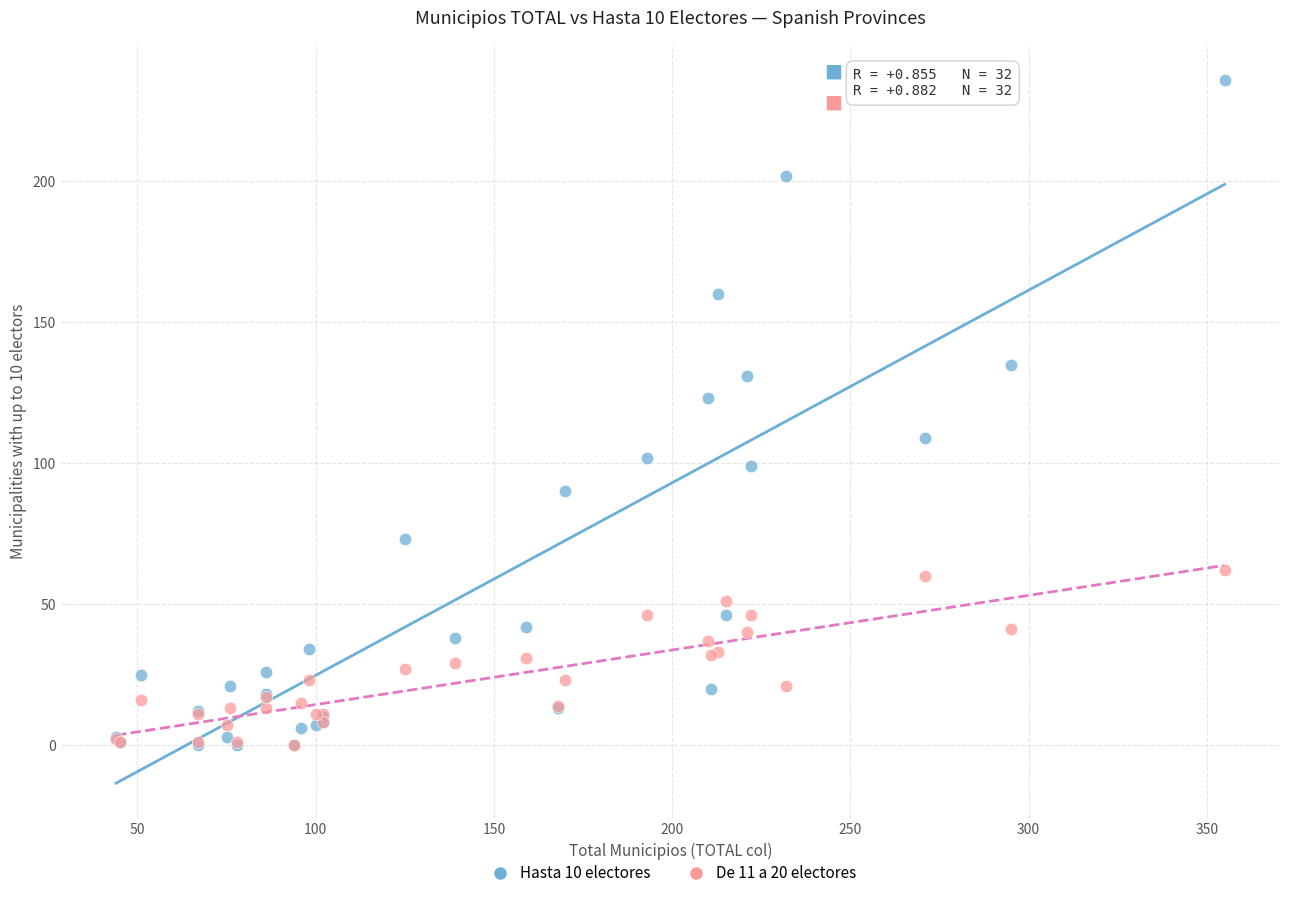

Across all series, what Y value is closest to 118?

123